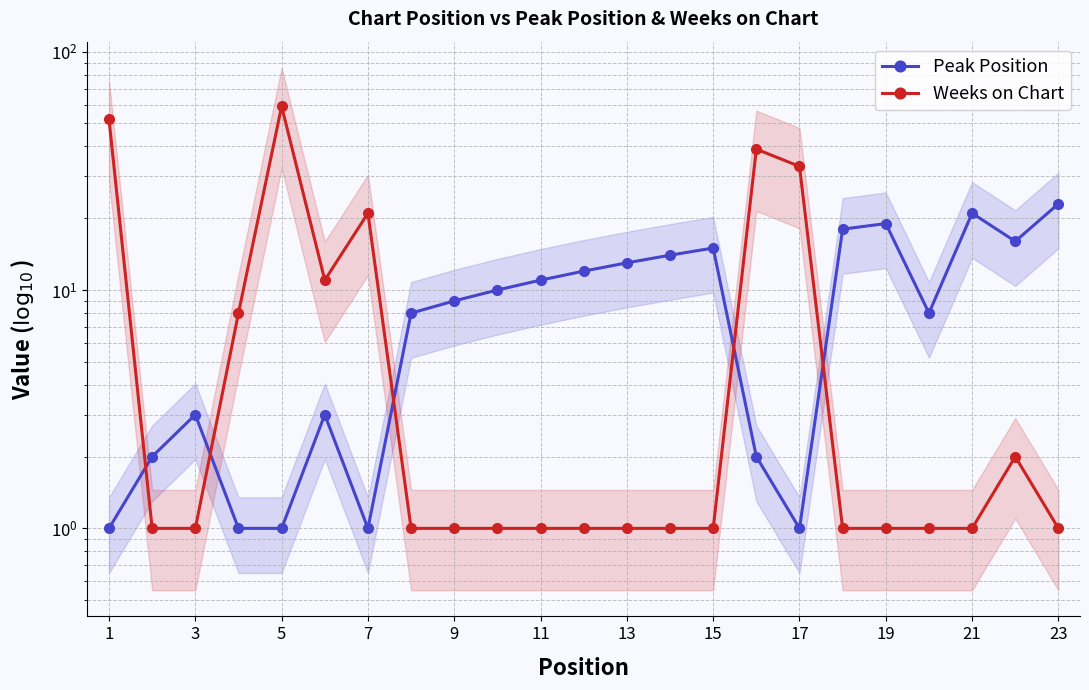

List the series in order of their overall mean, highest first.

Weeks on Chart, Peak Position